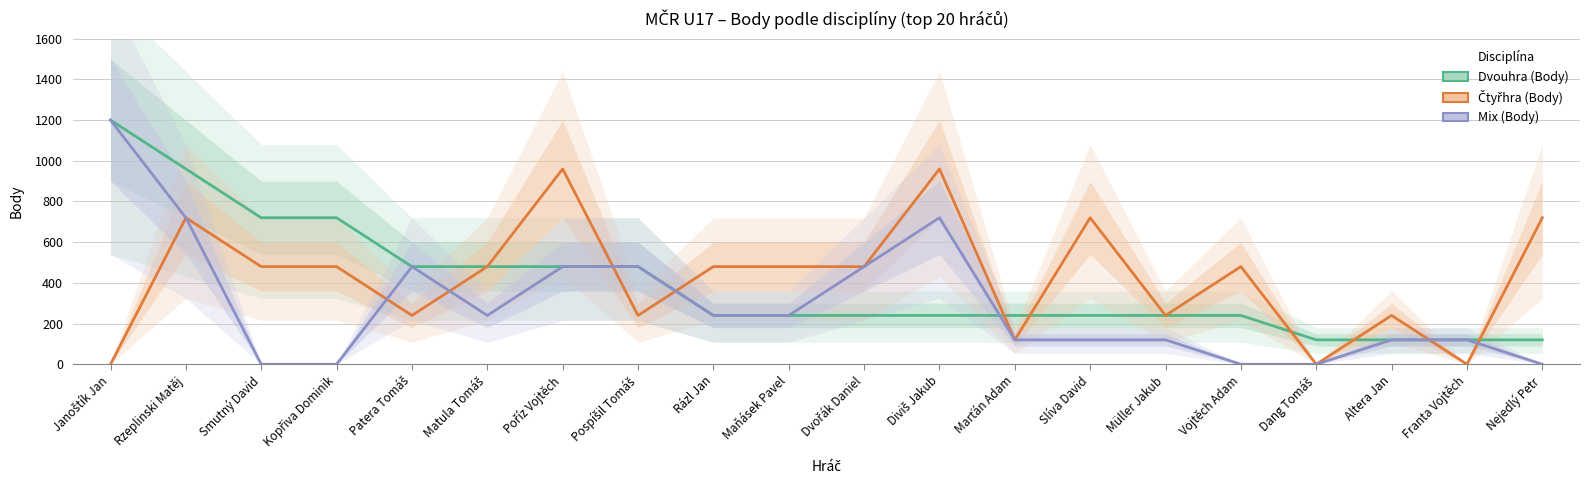

What is the total value across all series at Marťán Adam?

480